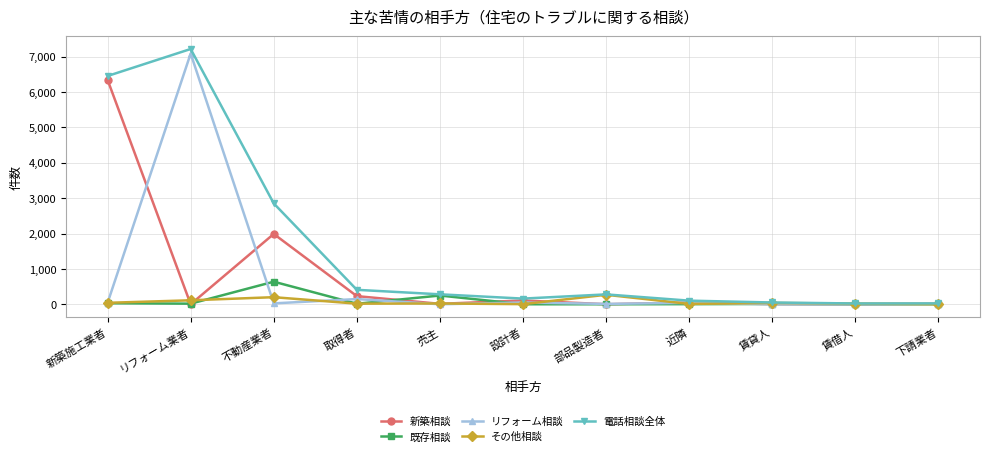

Which series changed the most between リフォーム業者 and 取得者?

リフォーム相談